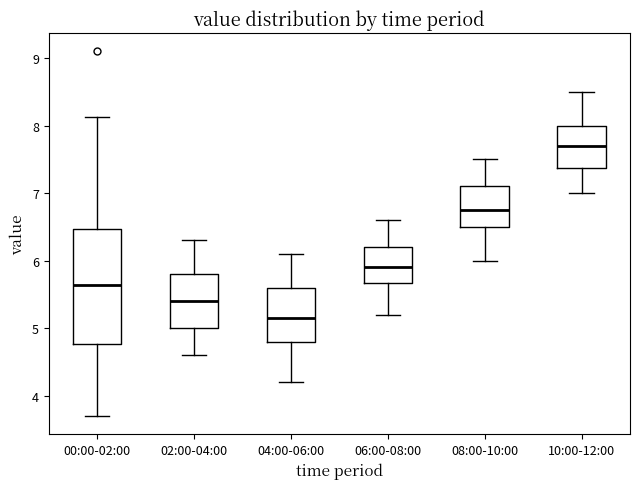

Reading left to right, read every box against the y-axis: the position of its median line, the range the box covers, and the ends of its whiskers. The values are not printed on the chart, so give them approximately, as read against the axis.

00:00-02:00: median 5.6, box 4.8 to 6.5, whiskers 3.7 to 8.1
02:00-04:00: median 5.4, box 5.0 to 5.8, whiskers 4.6 to 6.3
04:00-06:00: median 5.2, box 4.8 to 5.6, whiskers 4.2 to 6.1
06:00-08:00: median 5.9, box 5.7 to 6.2, whiskers 5.2 to 6.6
08:00-10:00: median 6.8, box 6.5 to 7.1, whiskers 6.0 to 7.5
10:00-12:00: median 7.7, box 7.4 to 8.0, whiskers 7.0 to 8.5